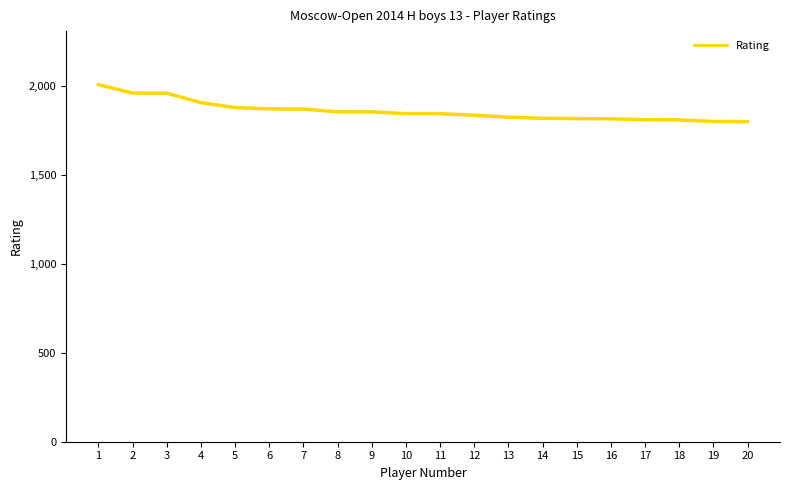

What is the change in value from 10 to 12?

-9